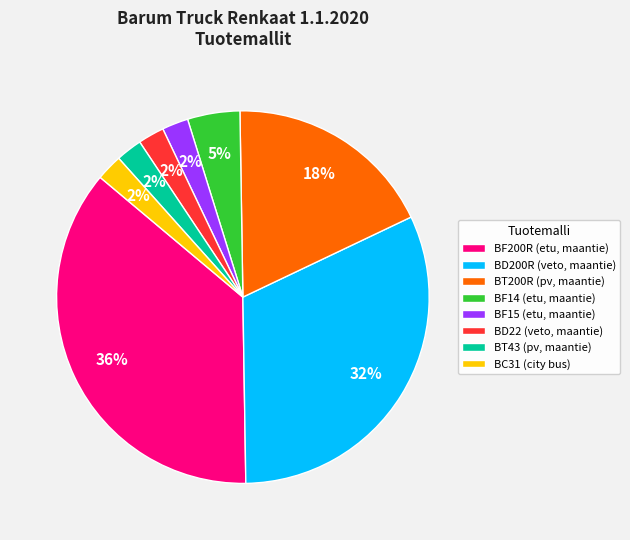

Combined, do BD200R (veto, maantie) and BF200R (etu, maantie) account for over 50%?

Yes